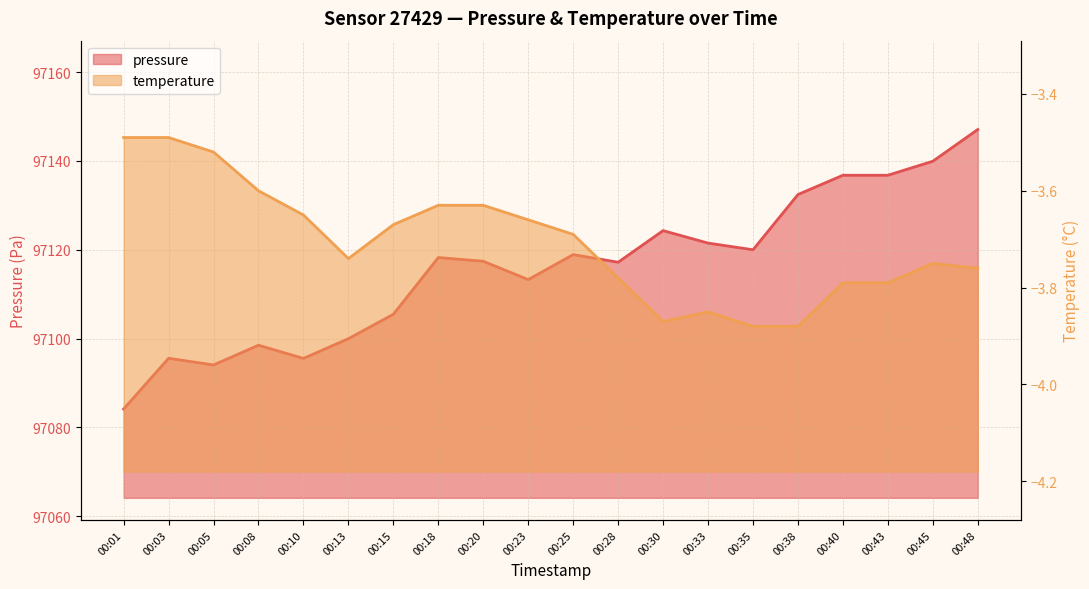

Is it true that pressure equals 67382.9 at 00:25?

False